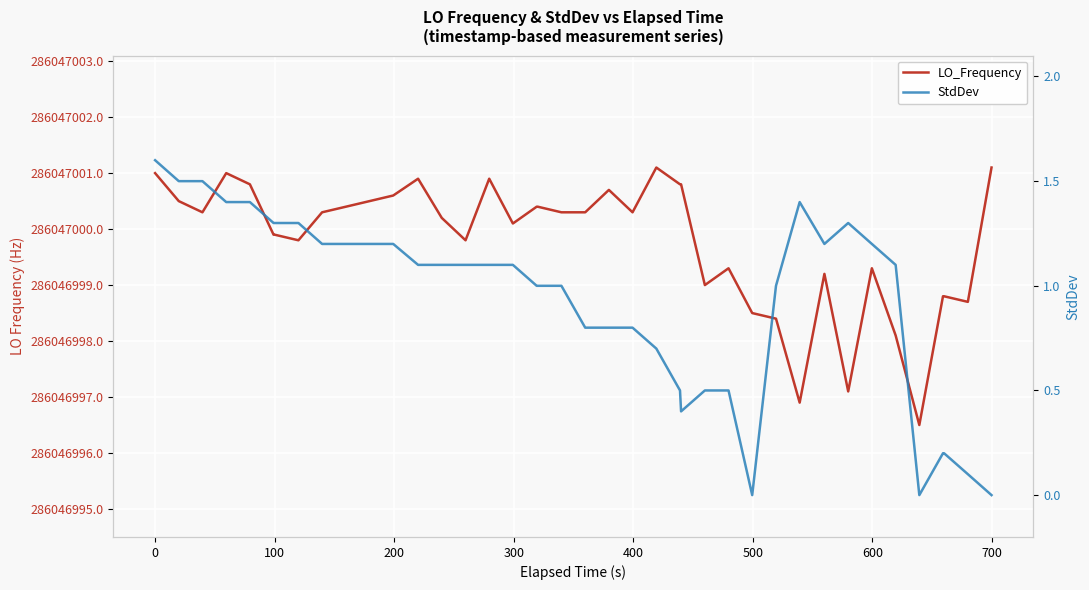

At how many categories does at least one series exceed 270190898?

40